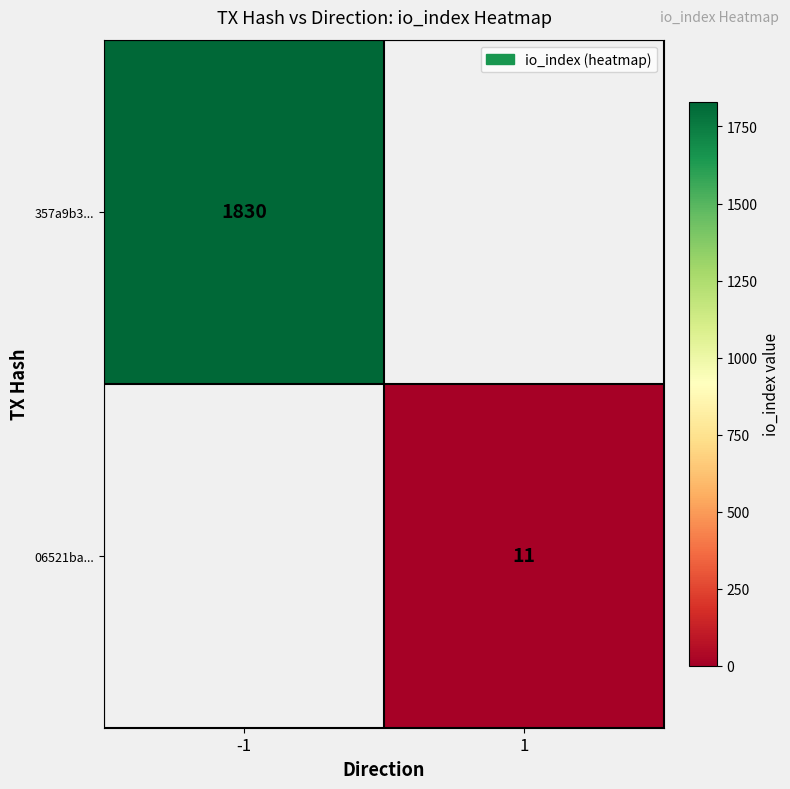

Is the value of 357a9b3... at -1 greater than the value of 06521ba... at 1?

Yes